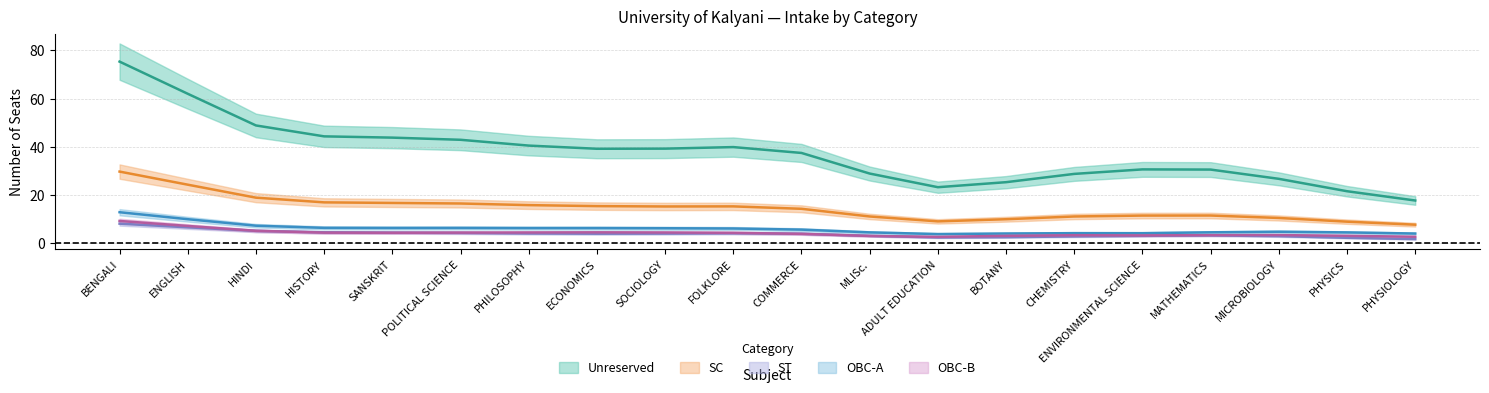

The value of OBC-B at MLISc. is 2. True or false?

True